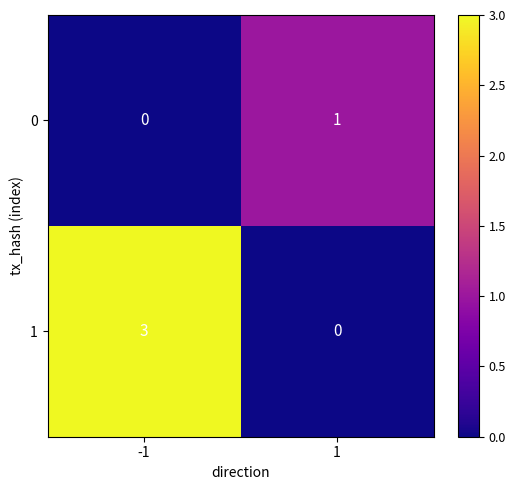

What is the sum of the 1 values at 1 and -1?

3